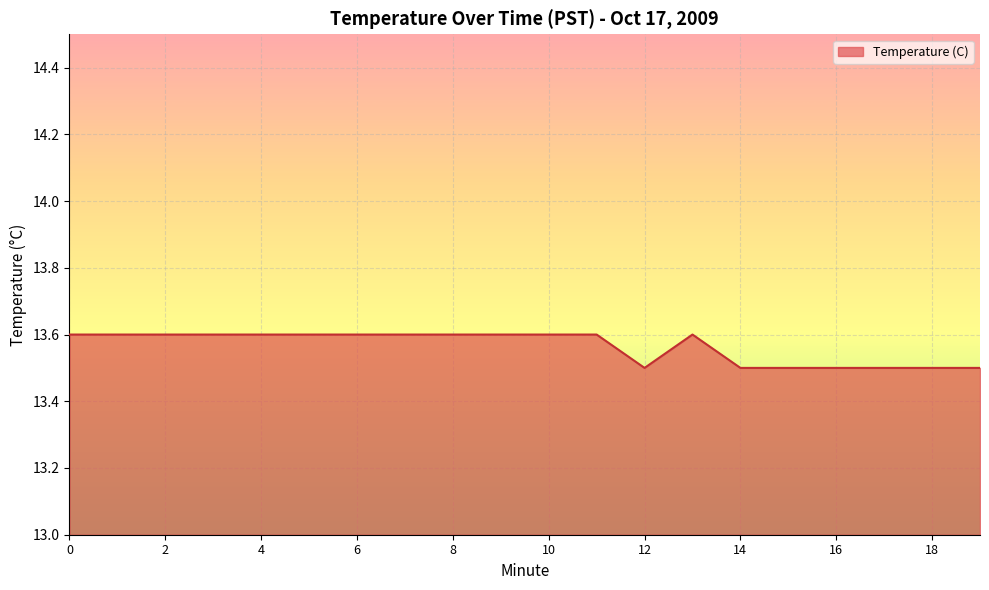

What is the minimum value shown in the chart?

13.5